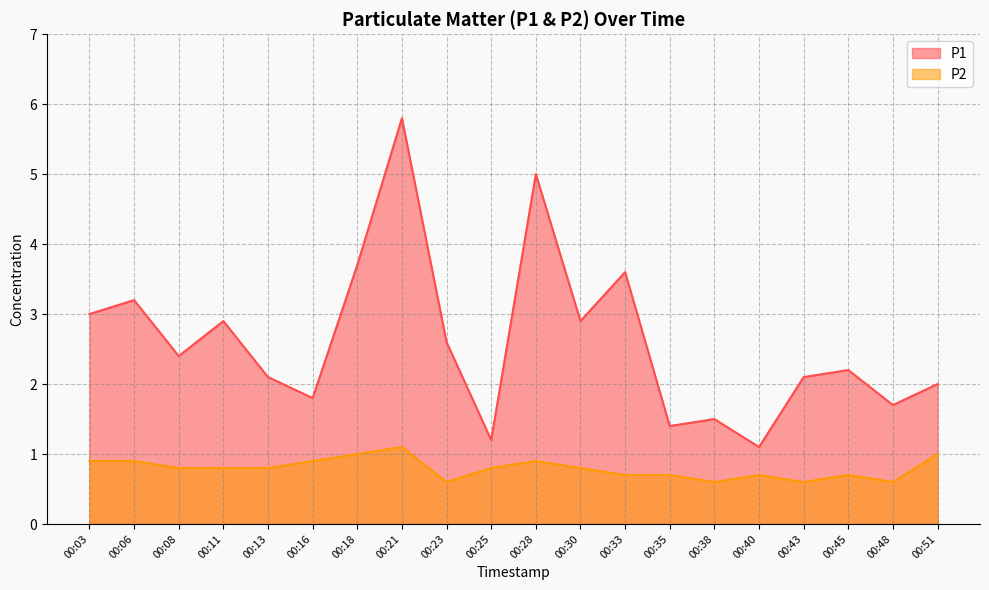

How many interior local peaks does the P1 series have?

7